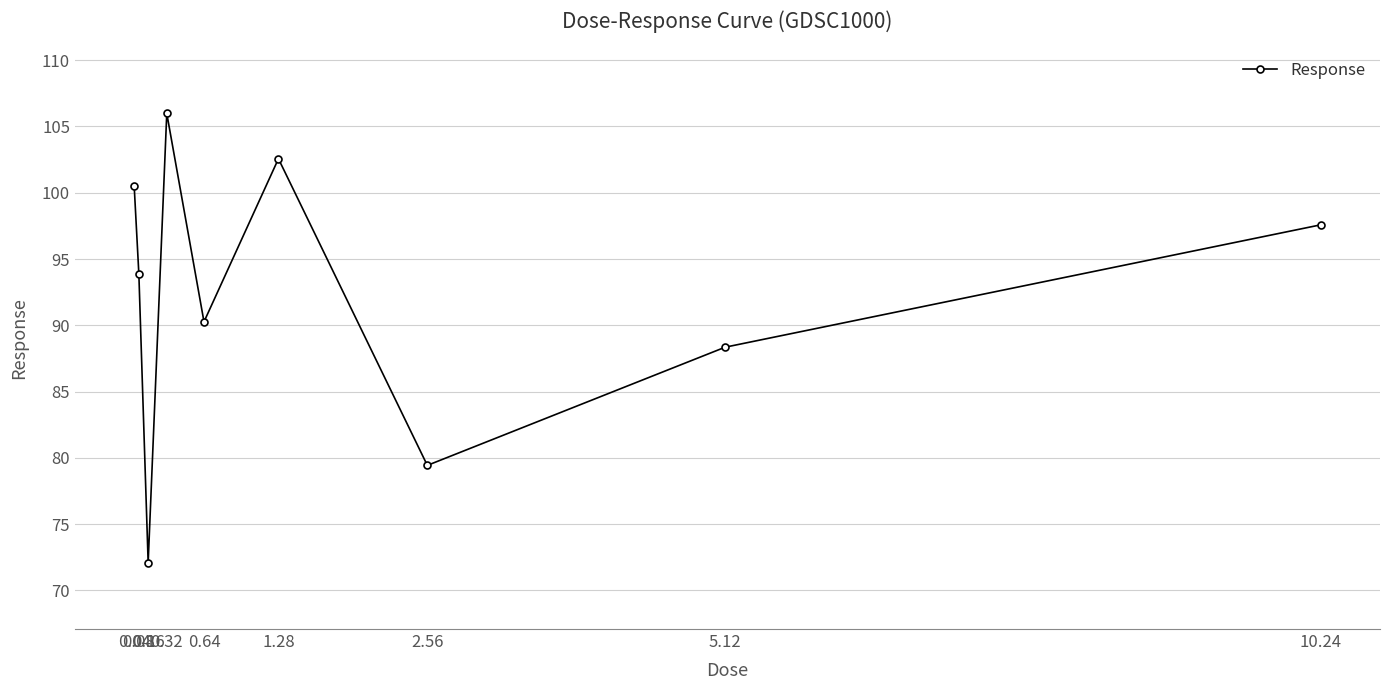

Between 0.04 and 2.56, which is larger?

0.04